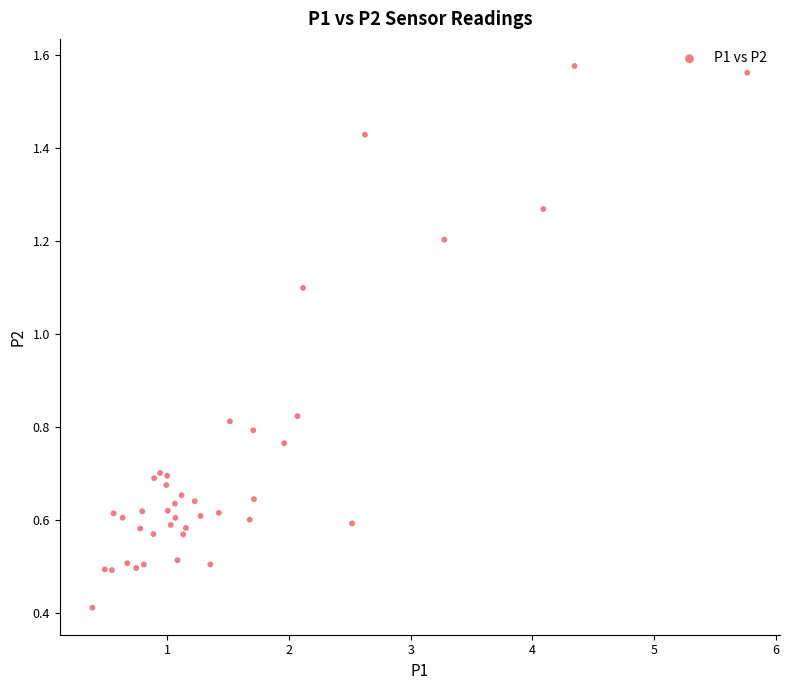

What Y value in the scatter plot is closest to 0?

0.4